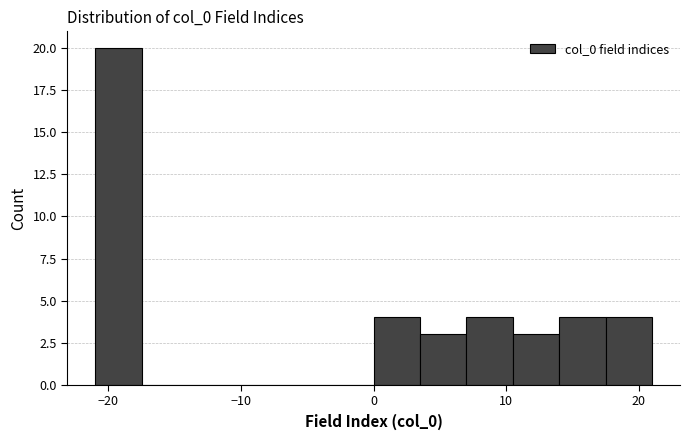

Read against the x-axis, roughly where is the centre of the tallest bar?

-19